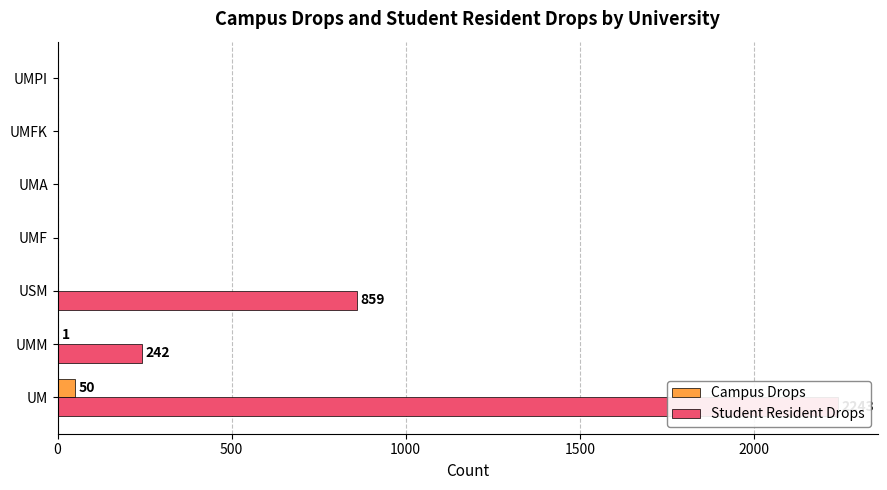

What position from the left is UMF?

4